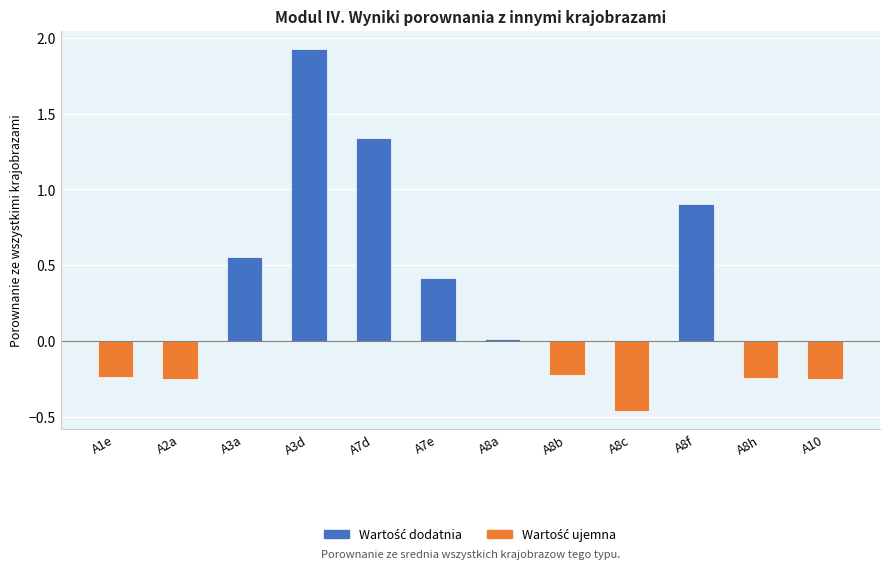

Where does the data first go above 0?

A3a